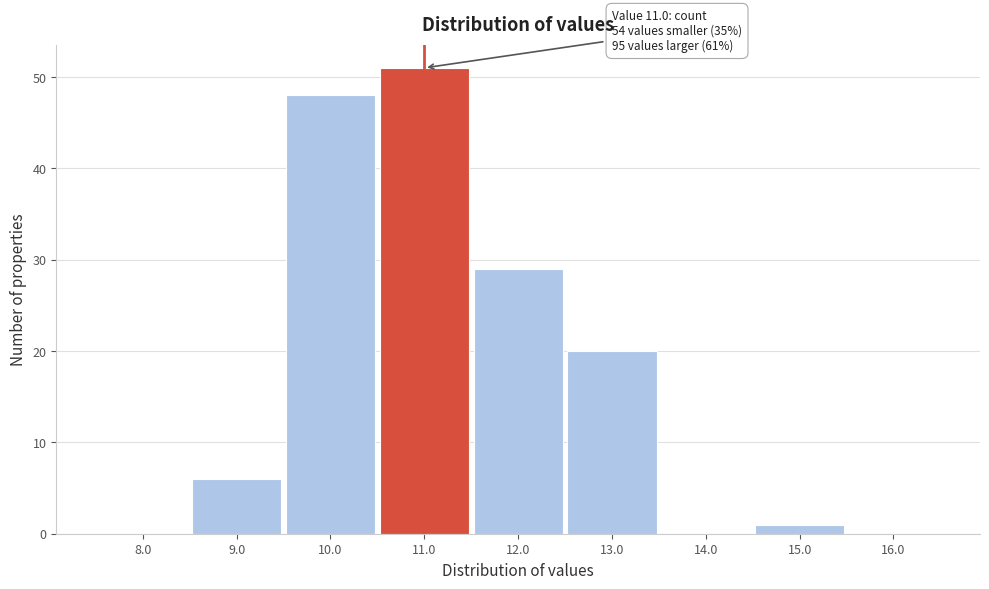

Reading right to left, list all the values displayed in this chart.

16.0=0	15.0=1	14.0=0	13.0=20	12.0=29	11.0=51	10.0=48	9.0=6	8.0=0